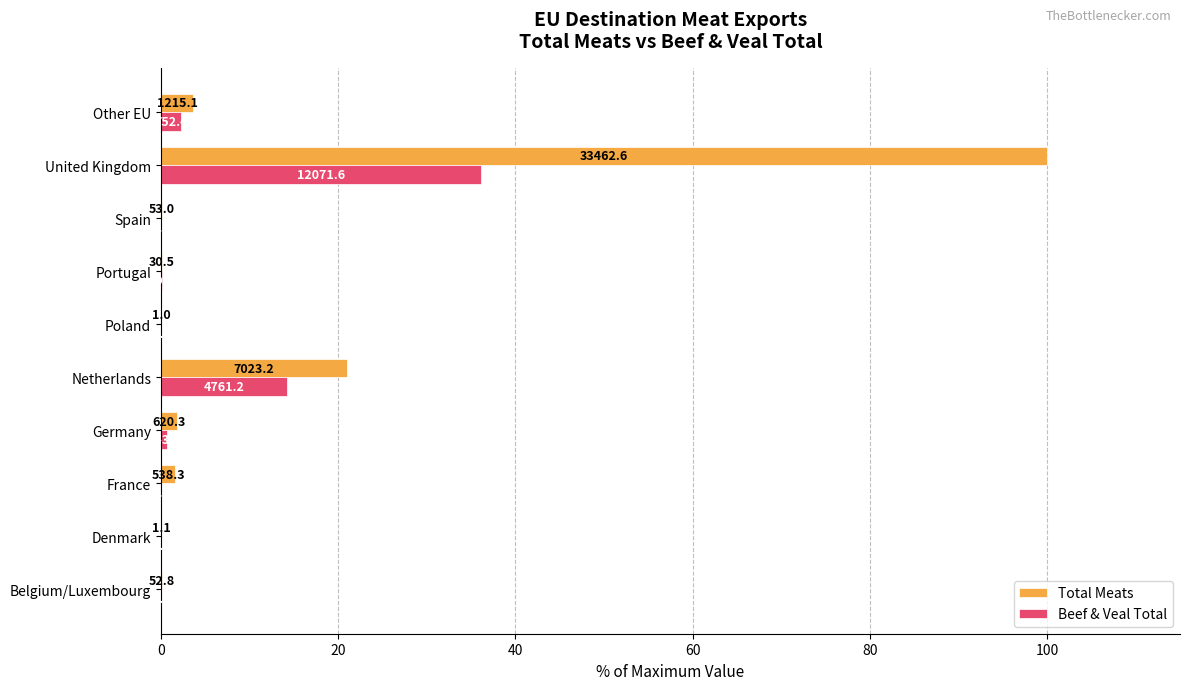

Which series has the largest total across all categories?

Total Meats